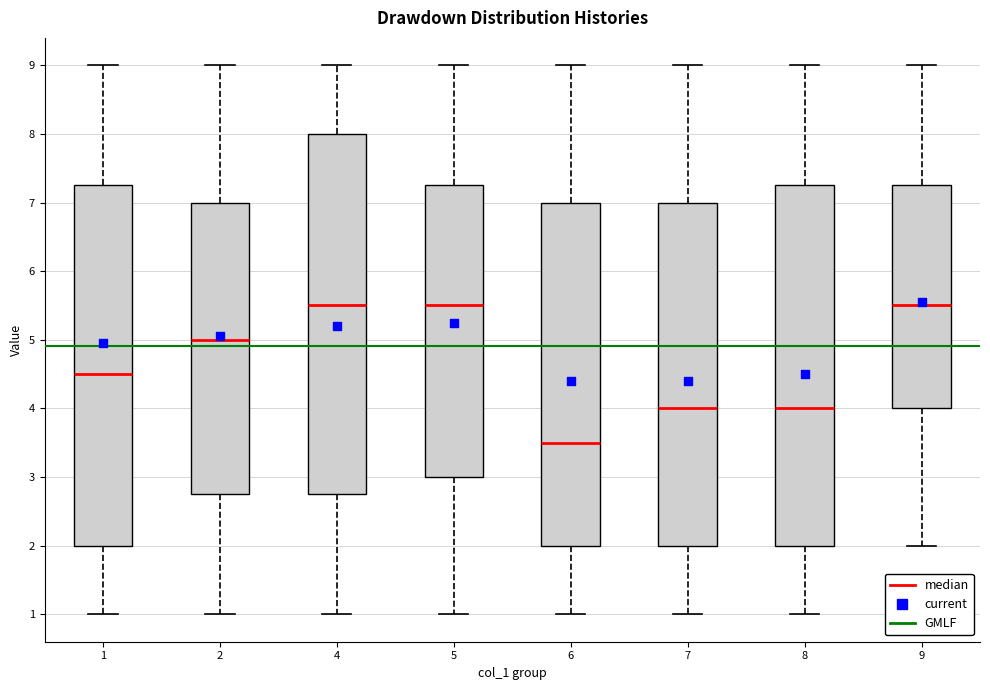

Reading left to right, read every box against the y-axis: the position of its median line, the range the box covers, and the ends of its whiskers. The values are not printed on the chart, so give them approximately, as read against the axis.

1: median 4.5, box 2.0 to 7.3, whiskers 1.0 to 9.0
2: median 5.0, box 2.8 to 7.0, whiskers 1.0 to 9.0
4: median 5.5, box 2.8 to 8.0, whiskers 1.0 to 9.0
5: median 5.5, box 3.0 to 7.3, whiskers 1.0 to 9.0
6: median 3.5, box 2.0 to 7.0, whiskers 1.0 to 9.0
7: median 4.0, box 2.0 to 7.0, whiskers 1.0 to 9.0
8: median 4.0, box 2.0 to 7.3, whiskers 1.0 to 9.0
9: median 5.5, box 4.0 to 7.3, whiskers 2.0 to 9.0